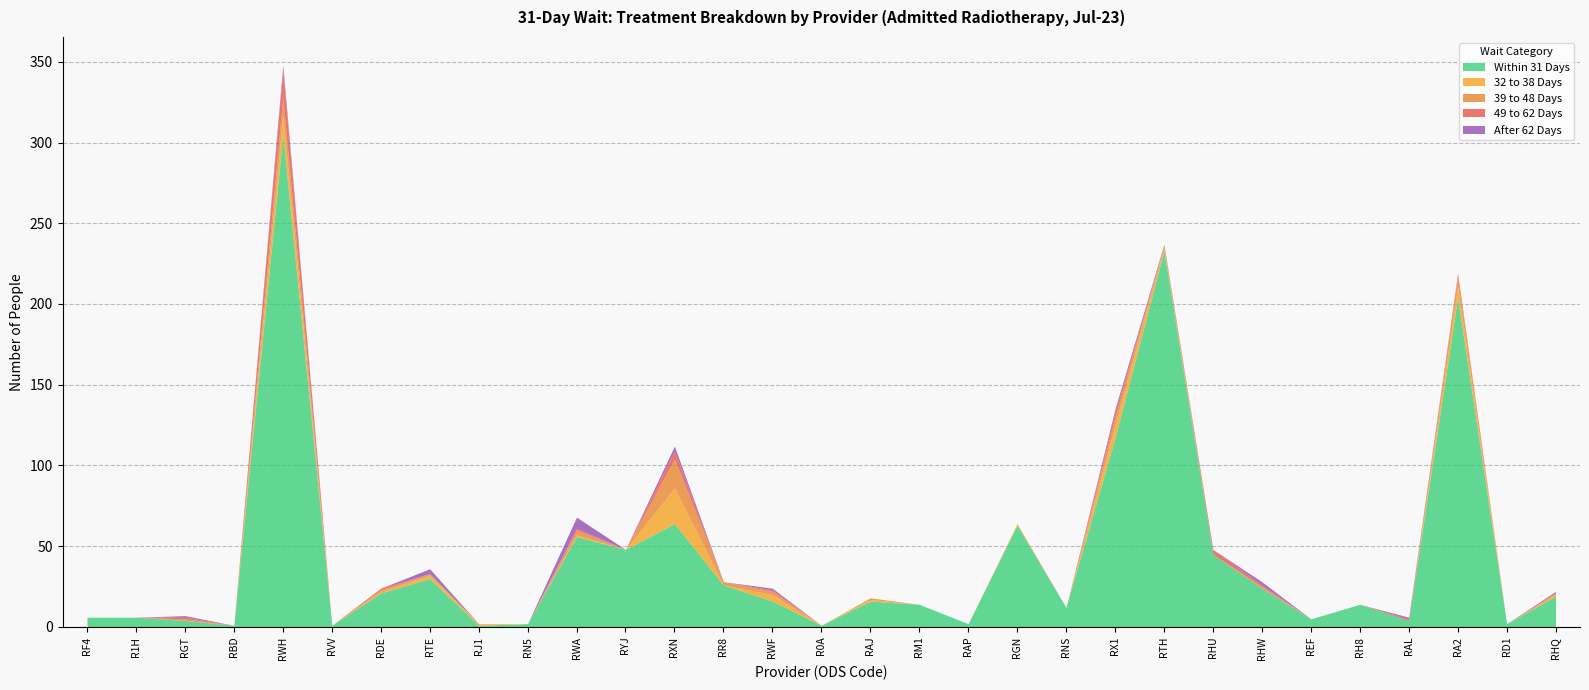

True or false: 39 to 48 Days has a value of 1 at RHW.

False